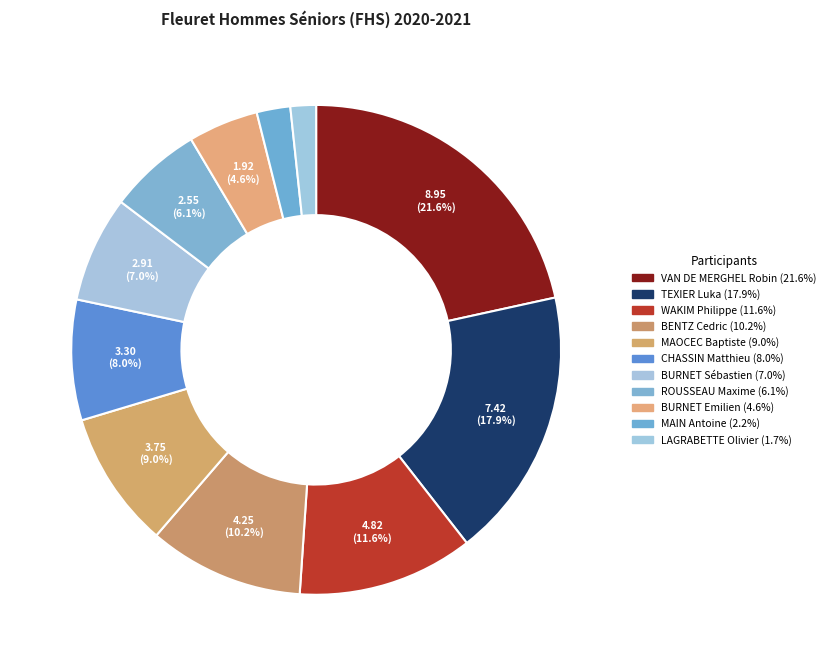

How many slices are in this pie chart?

11